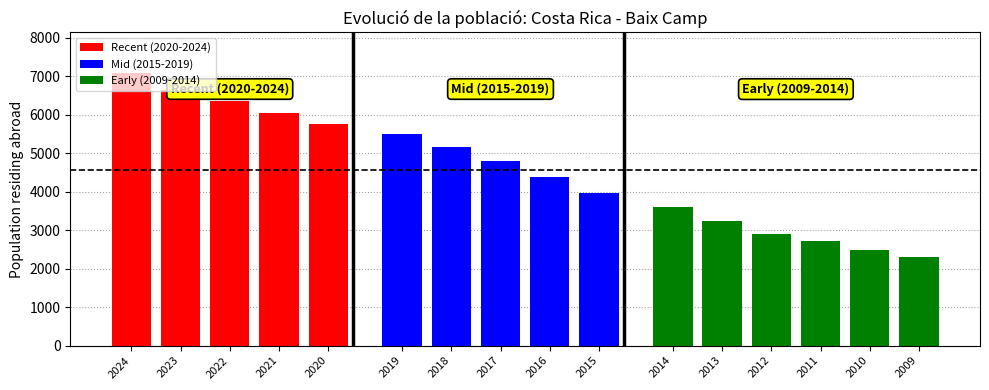

True or false: the data shows 6649 at 2023.

True